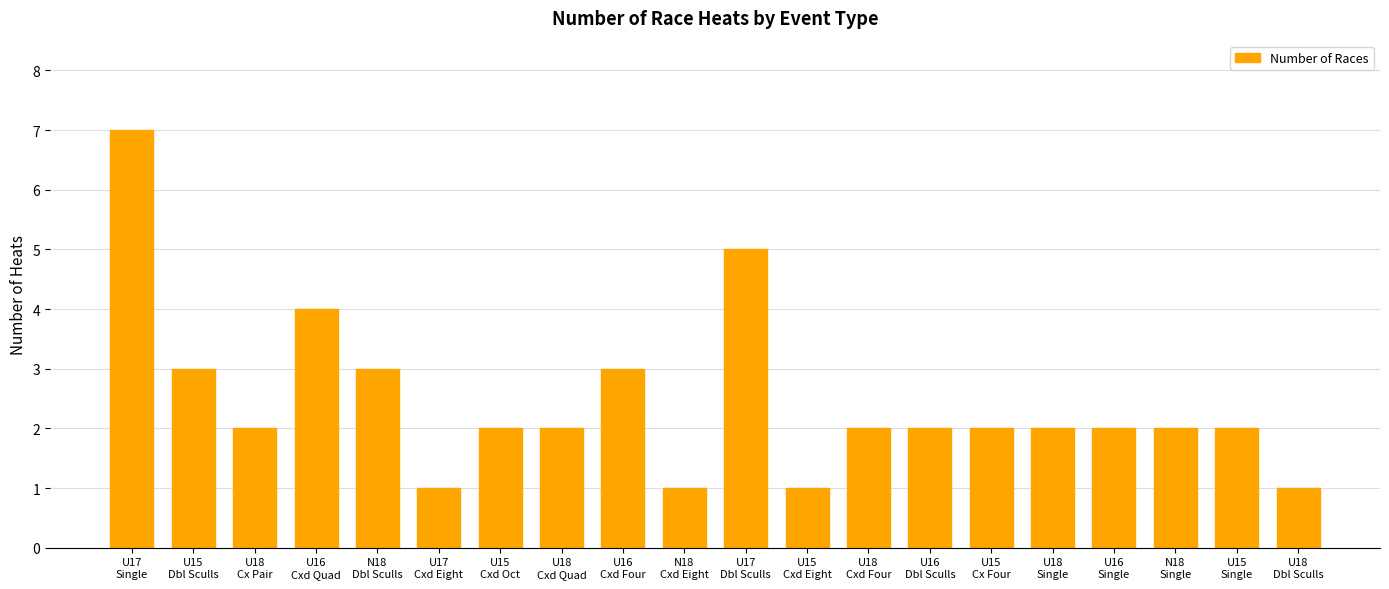

What is the approximate value at U16
Single?

2